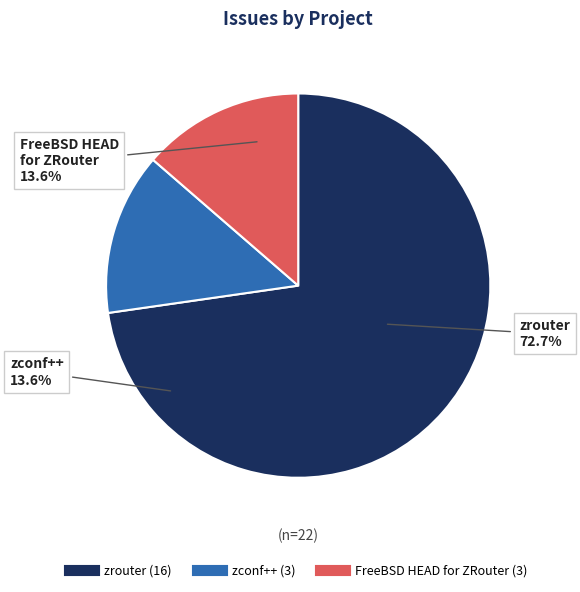

How many slices are in this pie chart?

3